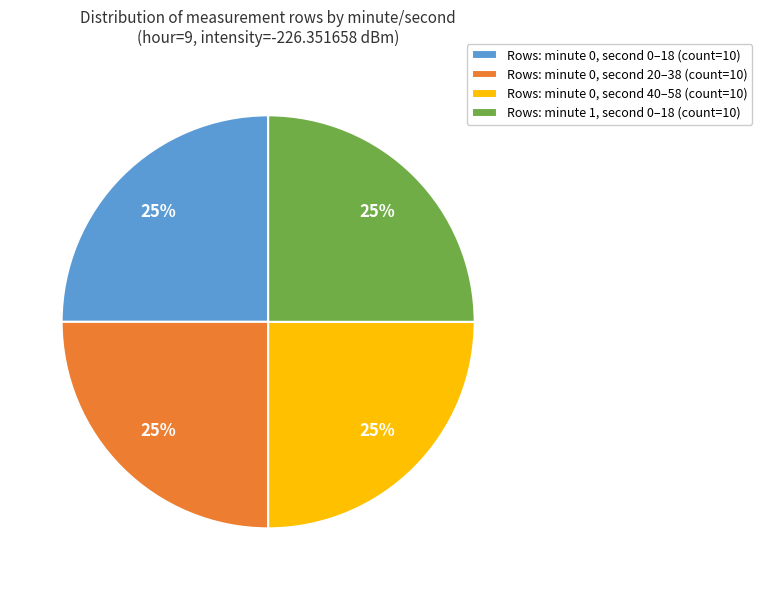

How many segments does this pie chart have?

4